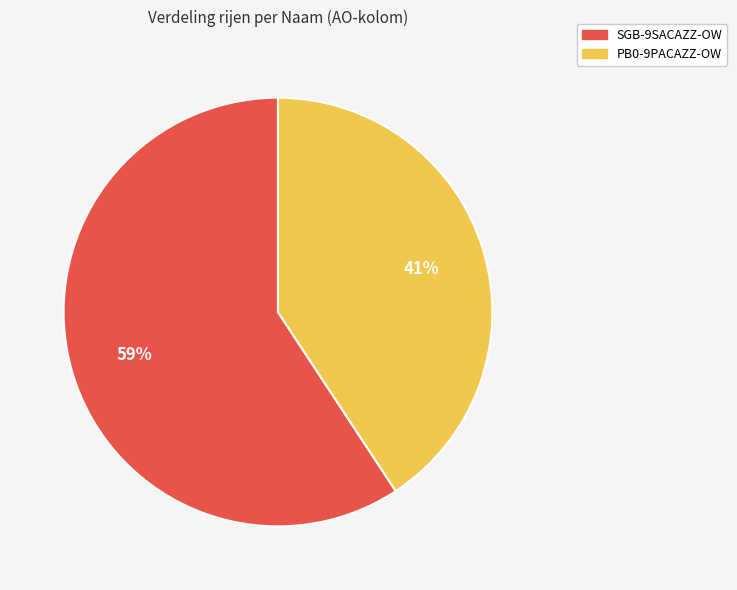

Is the sum of SGB-9SACAZZ-OW and PB0-9PACAZZ-OW greater than half?

Yes